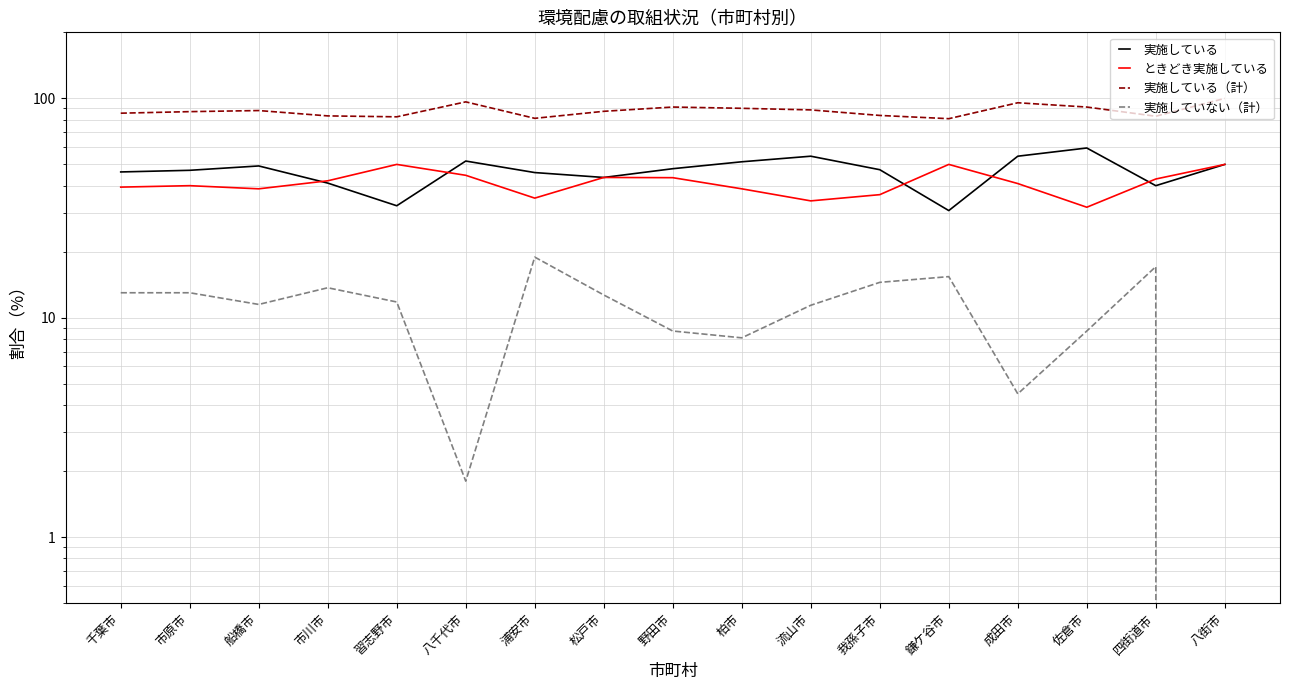

Which series has the largest total across all categories?

実施している（計）